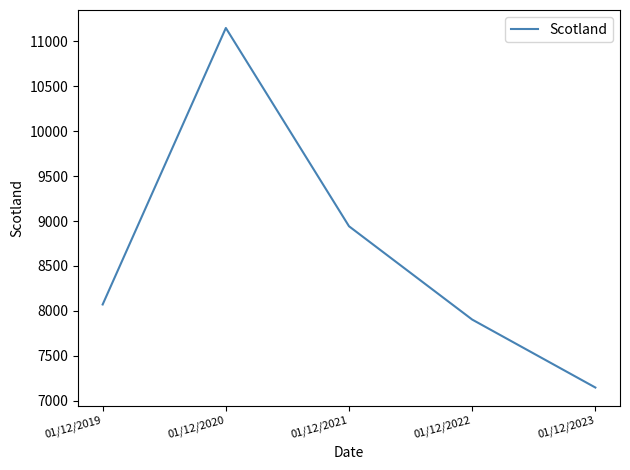

The value at 01/12/2022 is 3434. True or false?

False